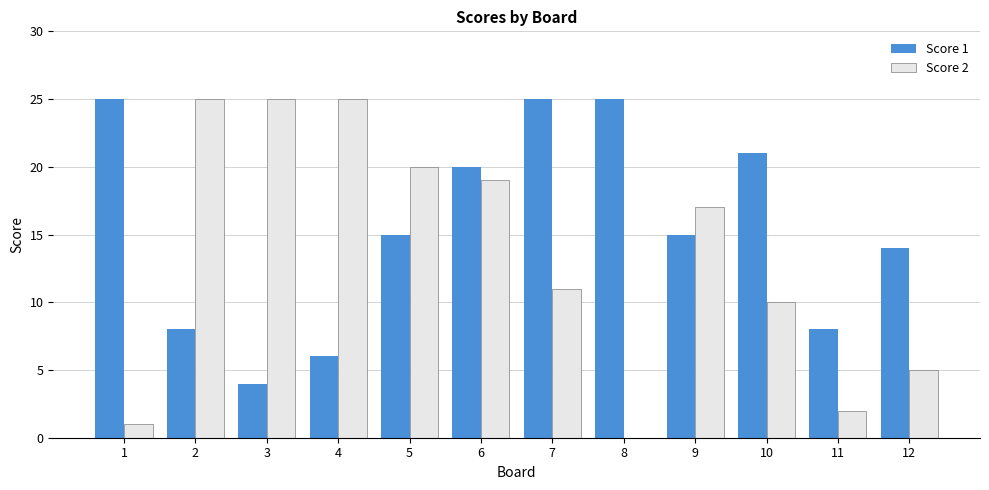

Which series has the largest range (max minus min)?

Score 2